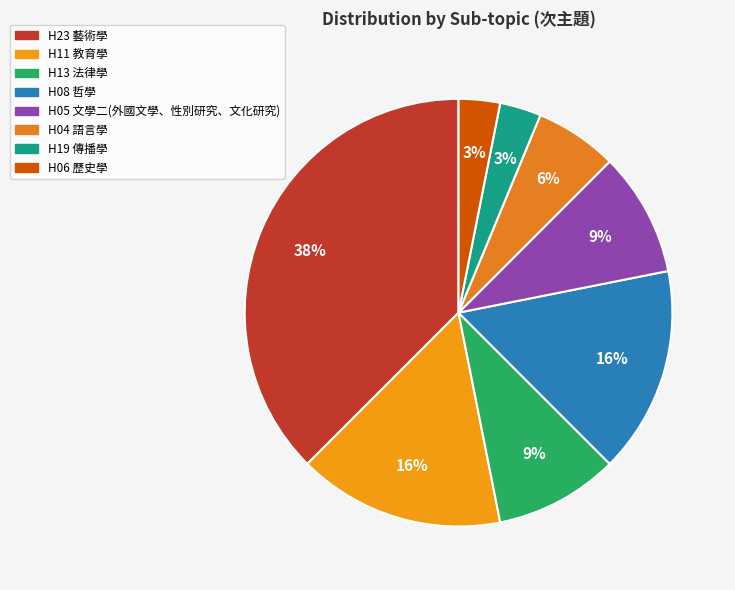

Approximately how many times larger is the value at H05 文學二(外國文學、性別研究、文化研究) compared to H23 藝術學?

0.2